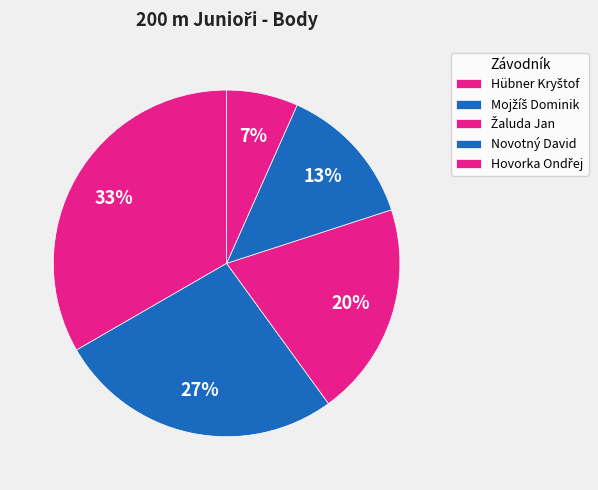

The Hübner Kryštof slice represents 21% of the pie. True or false?

False